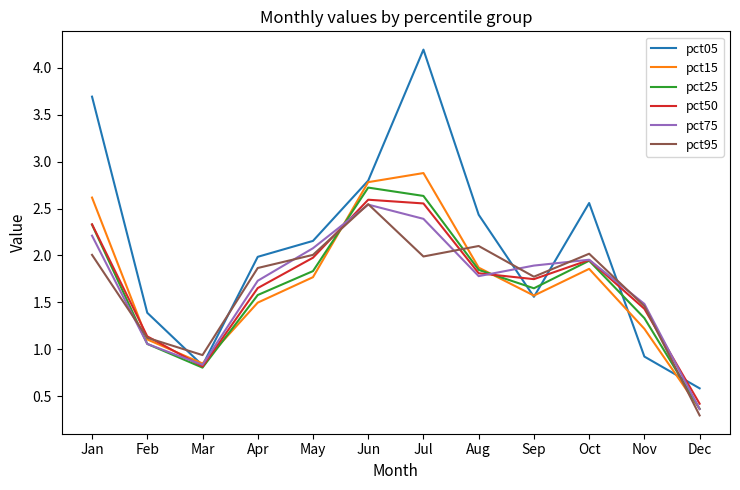

Where is the first local minimum for pct95?

Mar